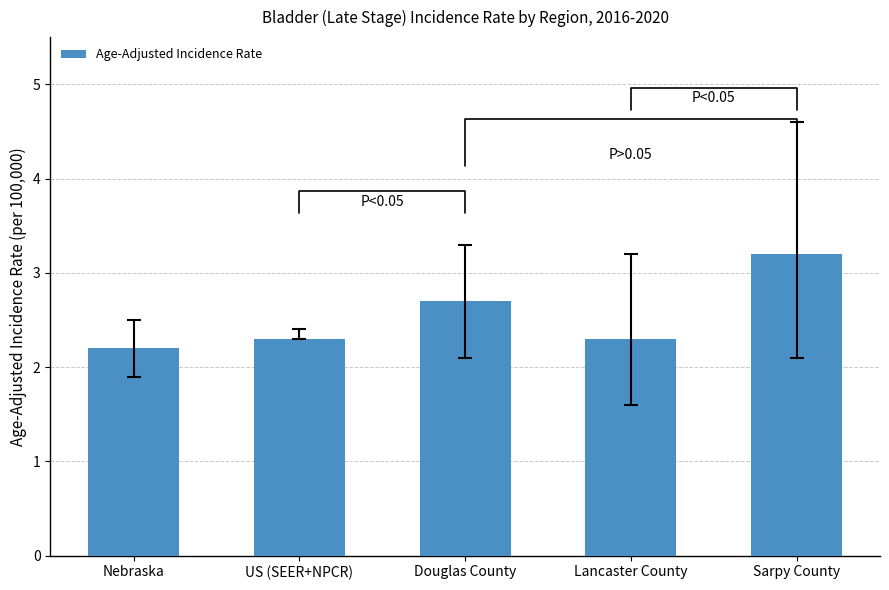

What is the minimum value shown in the chart?

2.2